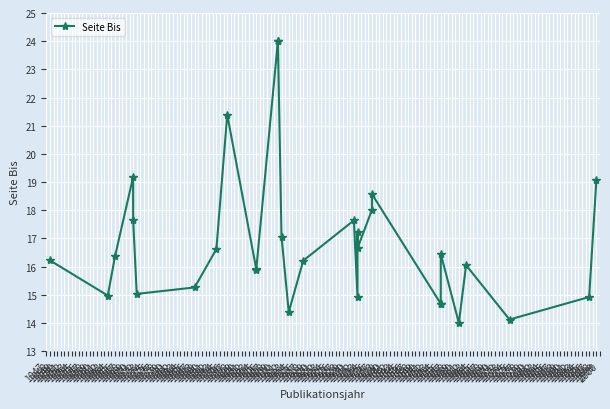

Which has a higher value, 1912 or 1956?

1912